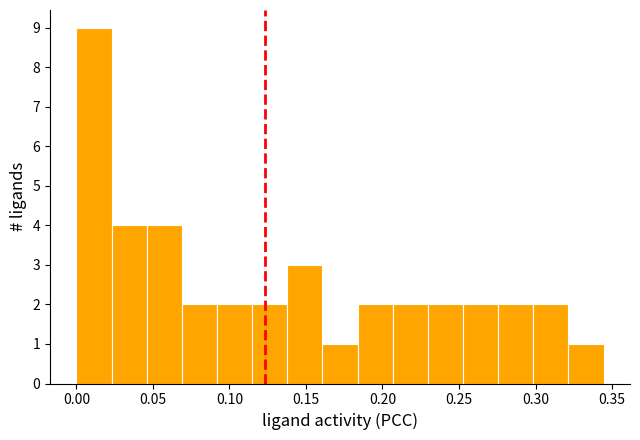

What is the height of the bar covering 0.140 to 0.160 on the x-axis? Neither the bar edges nor the heights are printed on the chart, so give them approximately, as read against the axes.

3